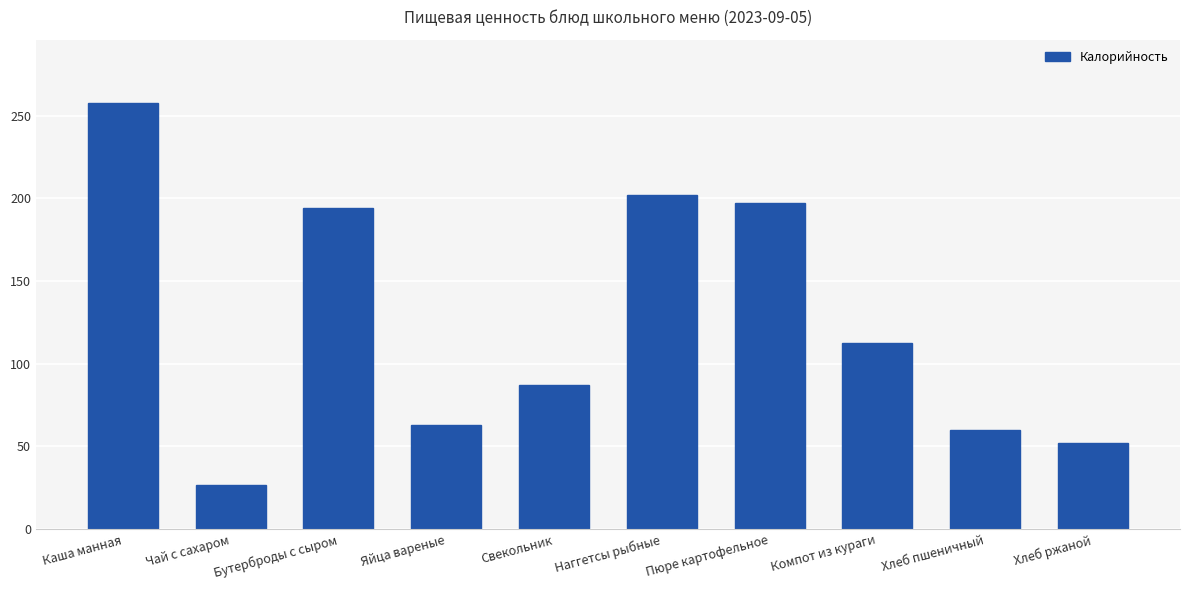

How many values are below 112?

5